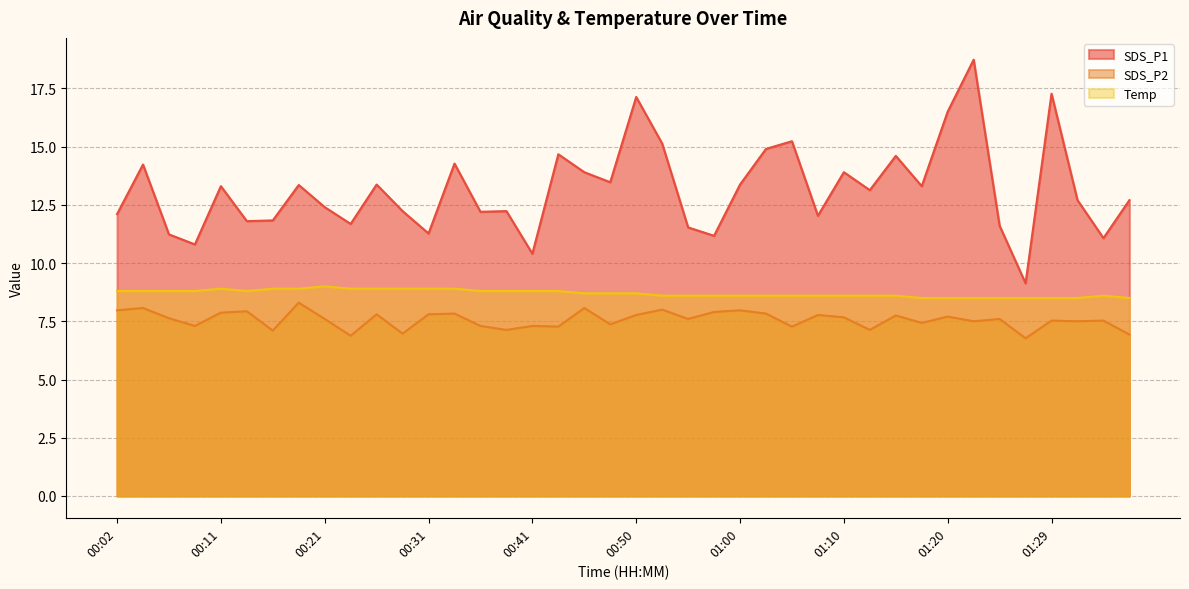

True or false: Temp and SDS_P1 cross at least once.

False